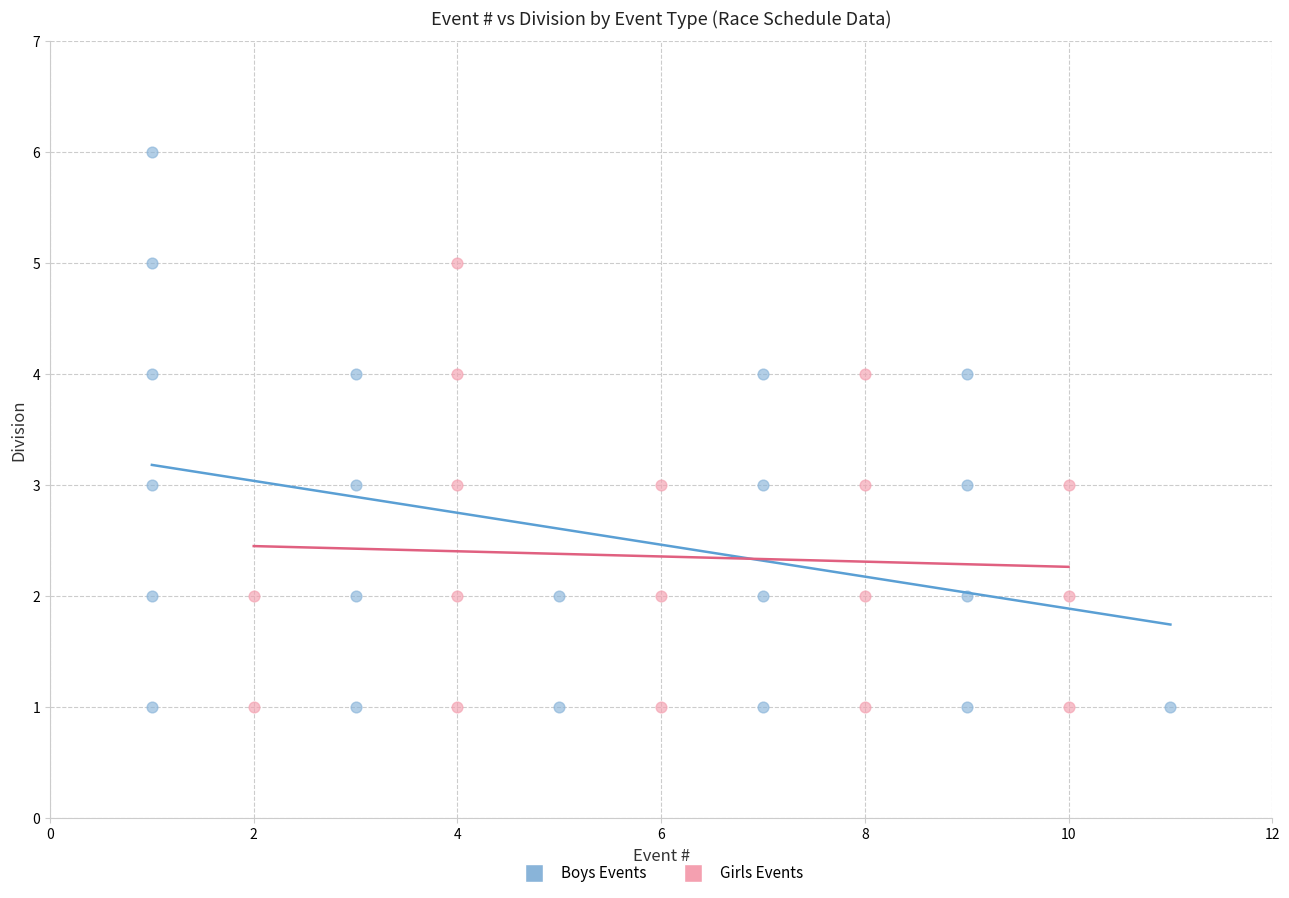

Which series contains the highest Y value?

Boys Events